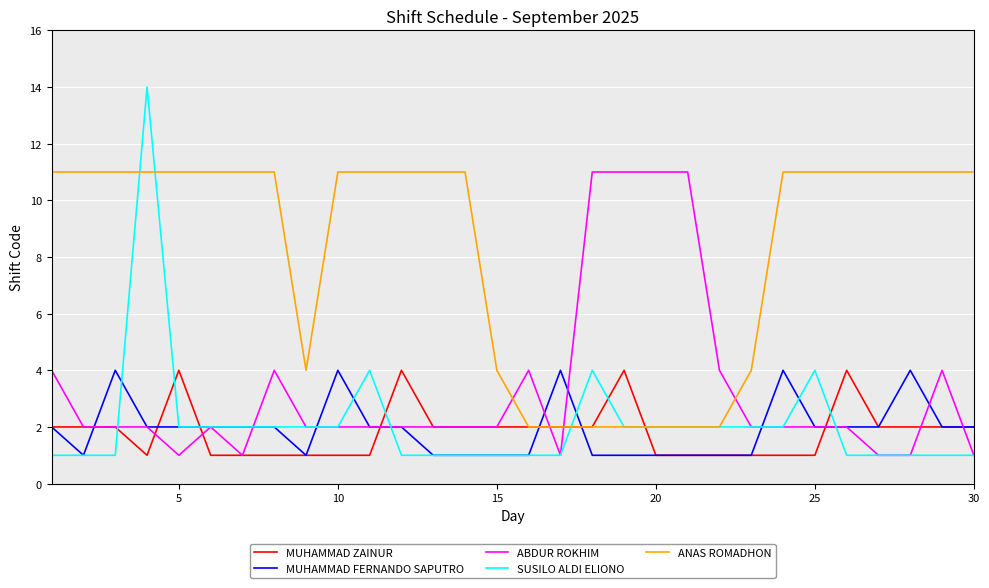

Reading right to left, extract all data points from this chart.

MUHAMMAD ZAINUR: 2	2	2	2	4	1	1	1	1	1	1	4	2	2	2	2	2	2	4	1	1	1	1	1	1	4	1	2	2	2
MUHAMMAD FERNANDO SAPUTRO: 2	2	4	2	2	2	4	1	1	1	1	1	1	4	1	1	1	1	2	2	4	1	2	2	2	2	2	4	1	2
ABDUR ROKHIM: 1	4	1	1	2	2	2	2	4	11	11	11	11	1	4	2	2	2	2	2	2	2	4	1	2	1	2	2	2	4
SUSILO ALDI ELIONO: 1	1	1	1	1	4	2	2	2	2	2	2	4	1	1	1	1	1	1	4	2	2	2	2	2	2	14	1	1	1
ANAS ROMADHON: 11	11	11	11	11	11	11	4	2	2	2	2	2	2	2	4	11	11	11	11	11	4	11	11	11	11	11	11	11	11